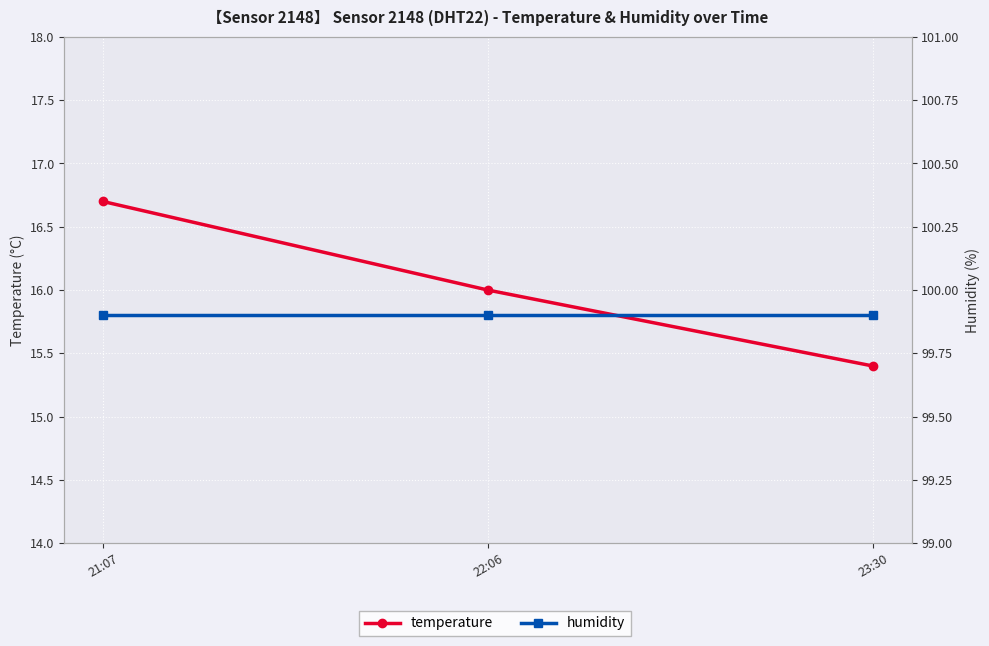

At how many categories does at least one series exceed 87?

3